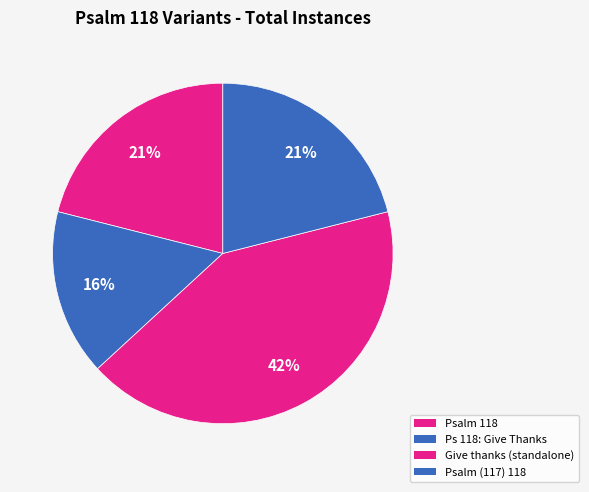

Does any single category account for the majority?

No